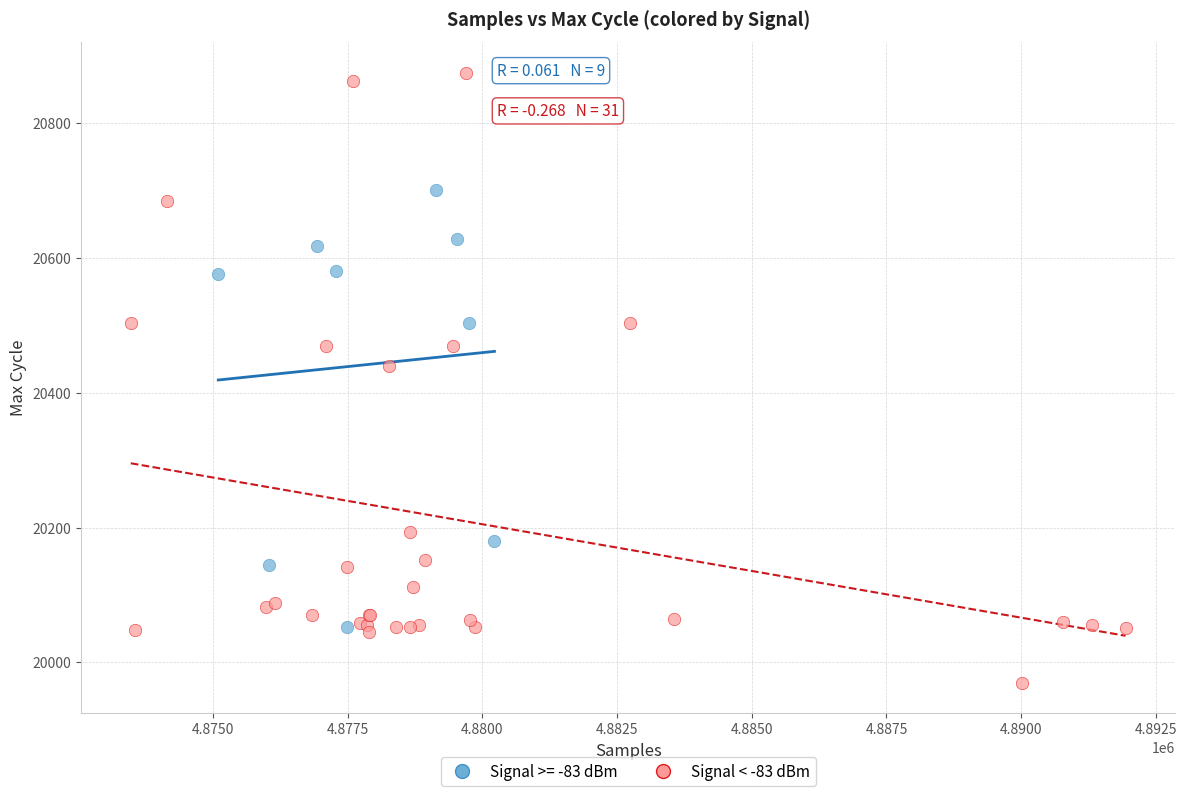

Which series reaches the maximum Y coordinate?

Signal < -83 dBm